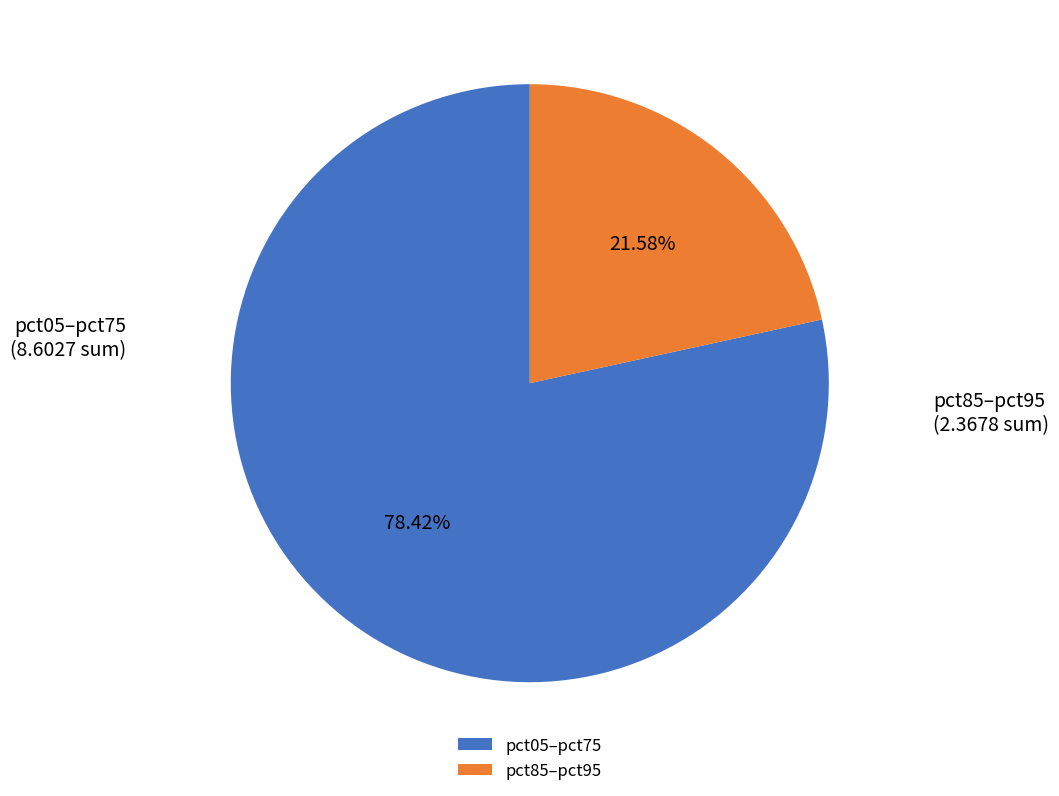

Count the number of slices in the pie.

2